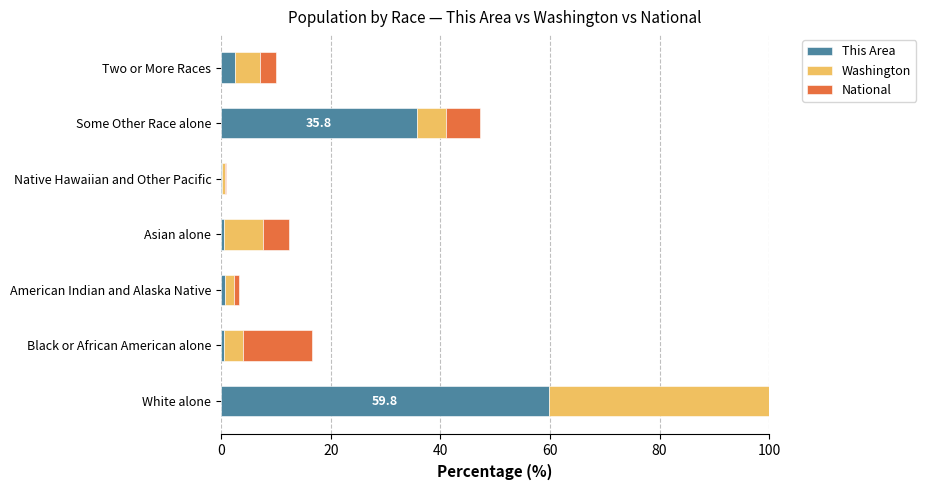

Which series has the largest total across all categories?

This Area